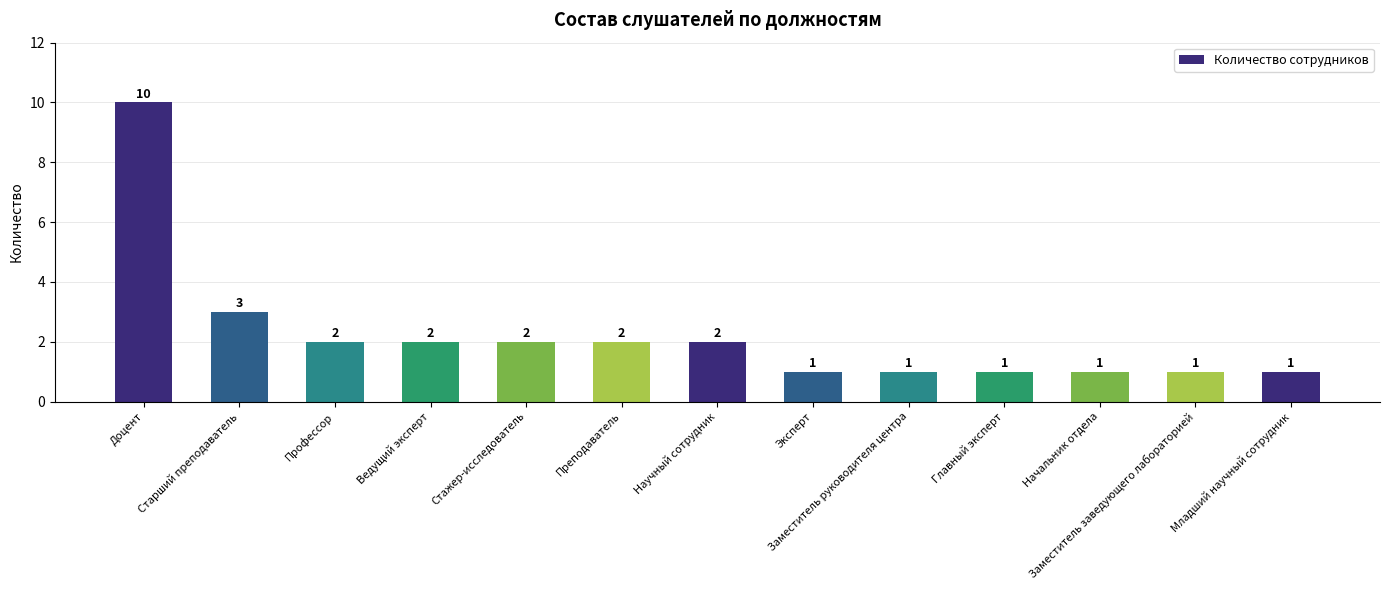

What is the ratio of the value at Начальник отдела to the value at Стажер-исследователь?

0.5